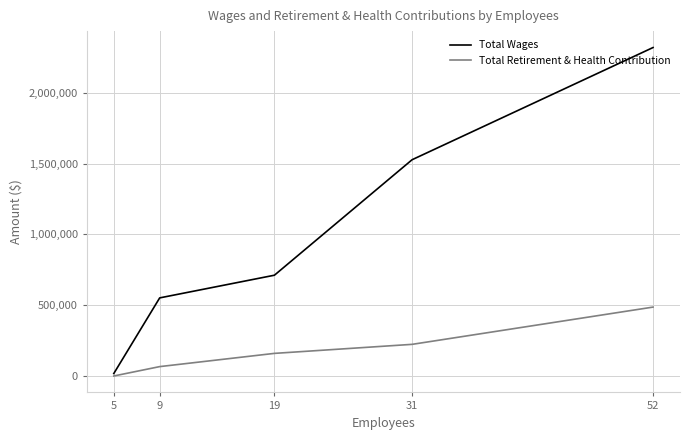

What is the lowest value of the Total Retirement & Health Contribution series?

523